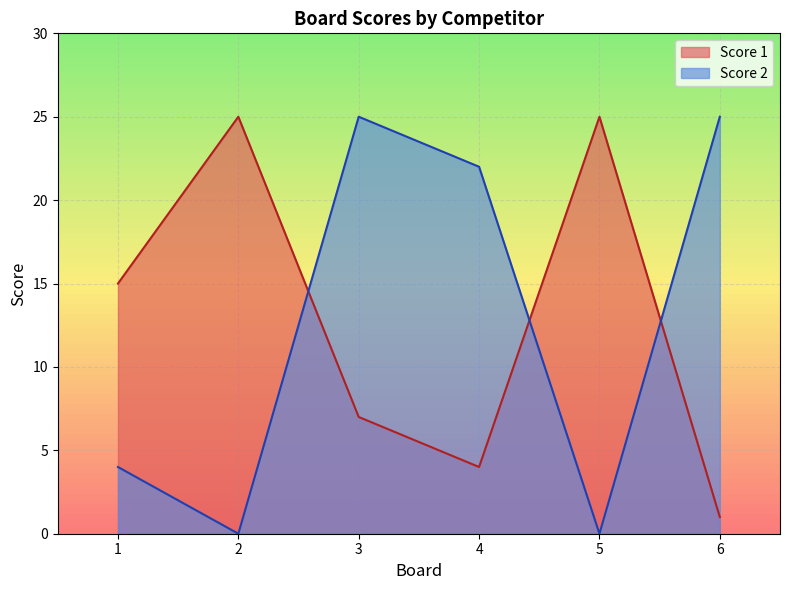

Reading right to left, what are all the values shown in this chart?

Score 1: 1	25	4	7	25	15
Score 2: 25	0	22	25	0	4